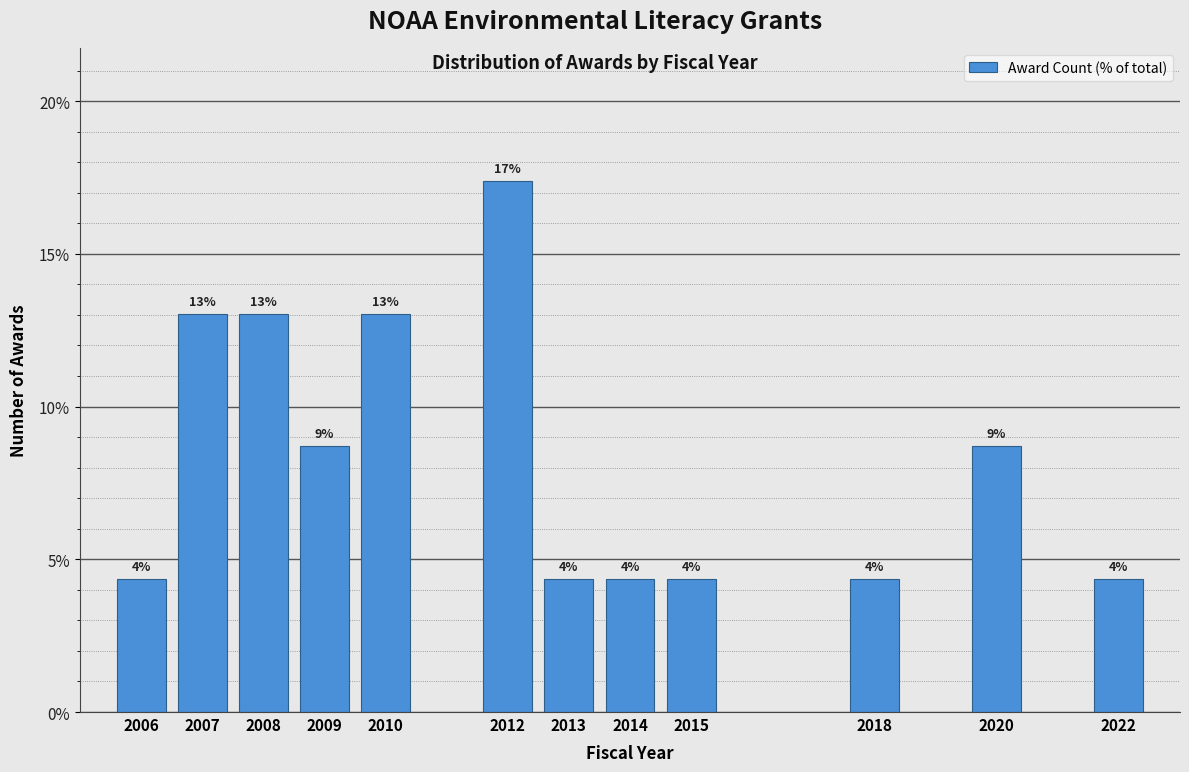

Does the chart contain any negative values?

No